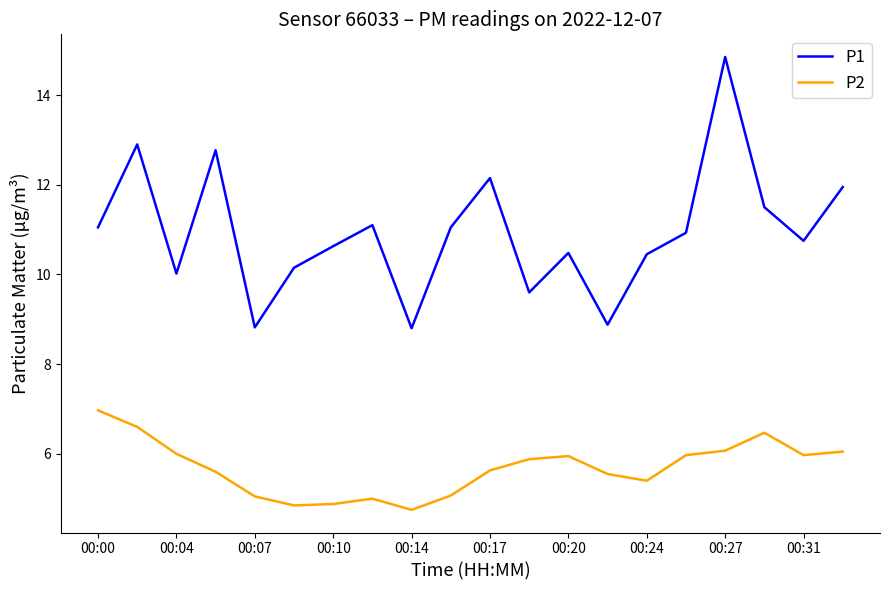

What is the difference between the second highest and second lowest values in the P1 series?

4.1